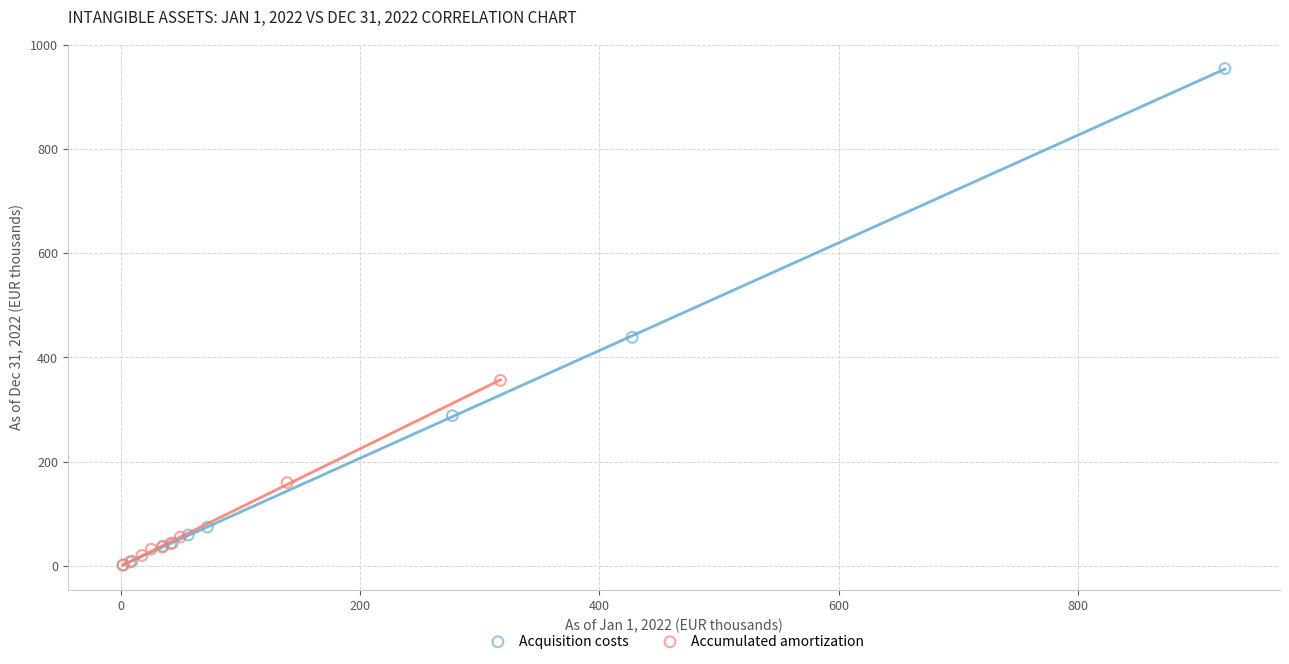

Which series reaches the maximum Y coordinate?

Acquisition costs